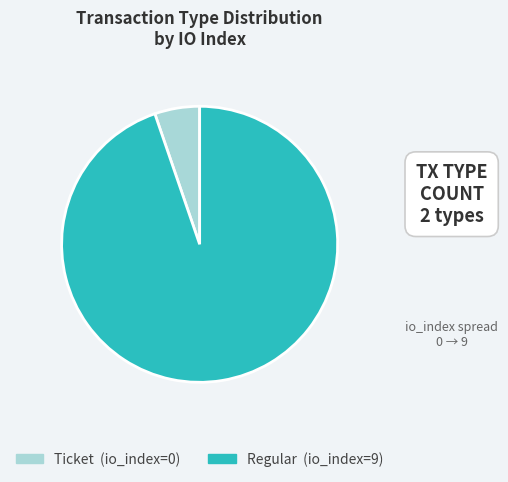

Is there a majority slice in this chart?

Yes